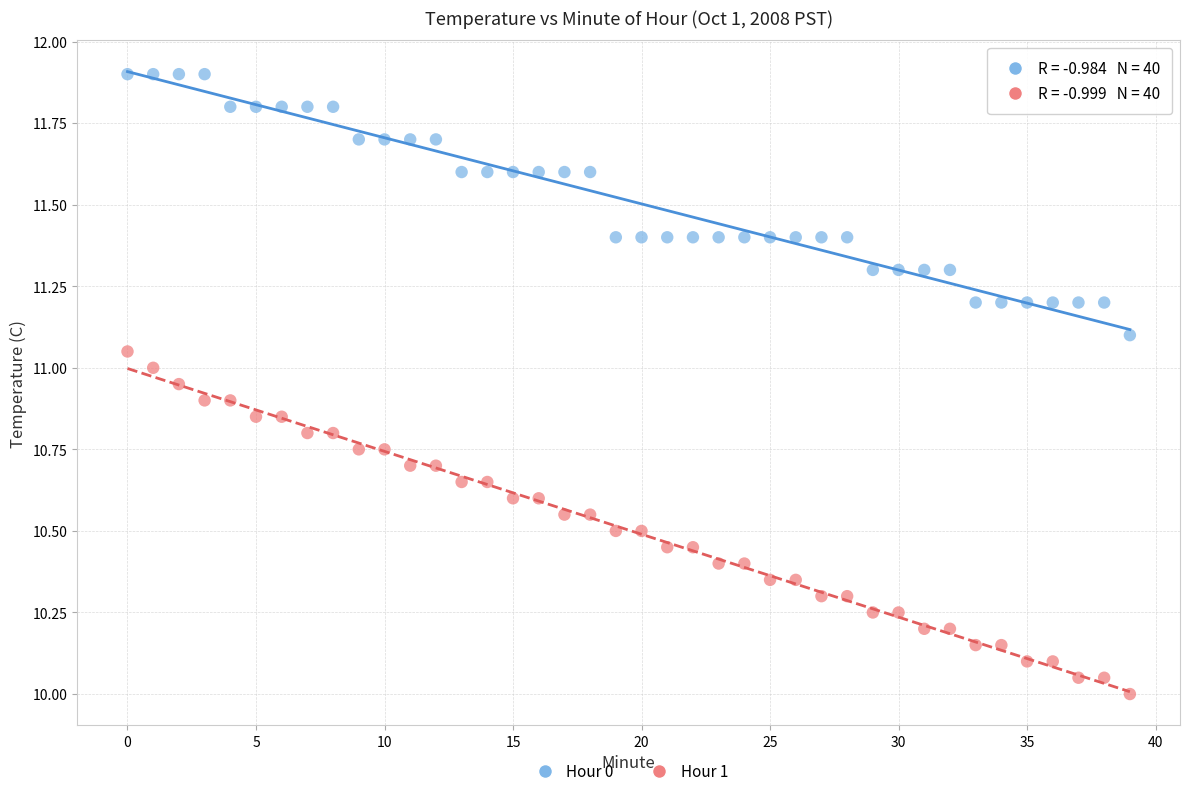

What are all the series names shown in the legend?

Hour 0, Hour 1